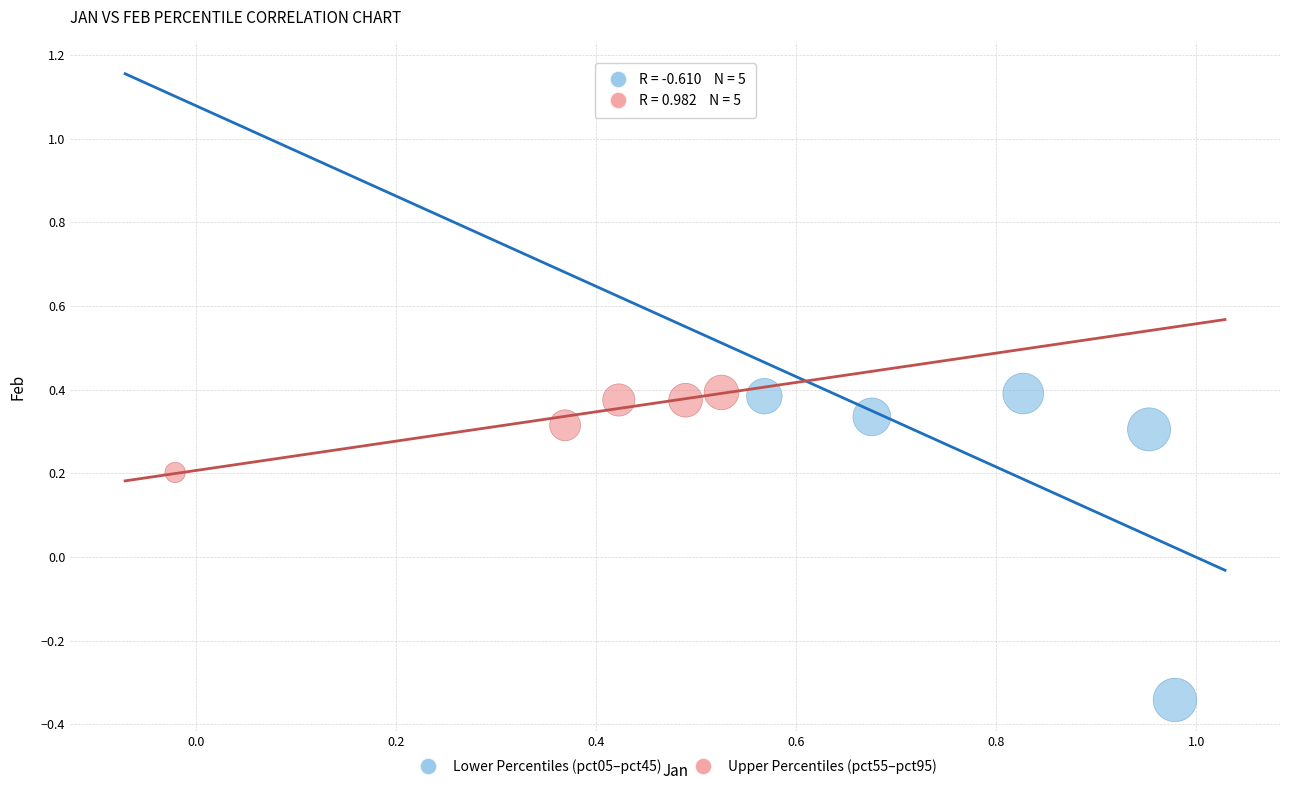

Which series contains the lowest Y value?

Lower Percentiles (pct05–pct45)